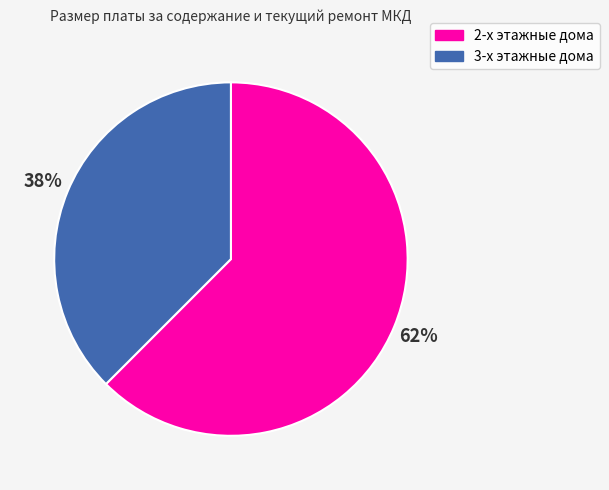

Is there a majority slice in this chart?

Yes